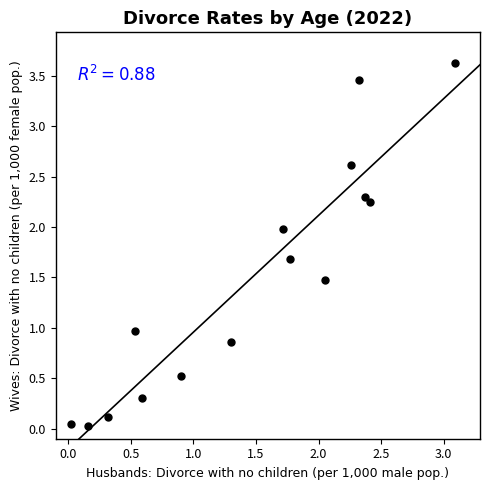

What is the range of Y values (max minus min)?

3.6